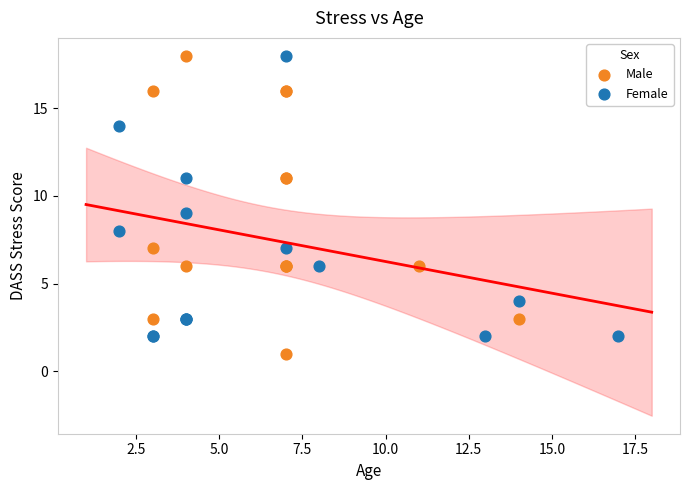

Which series contains the lowest Y value?

Male